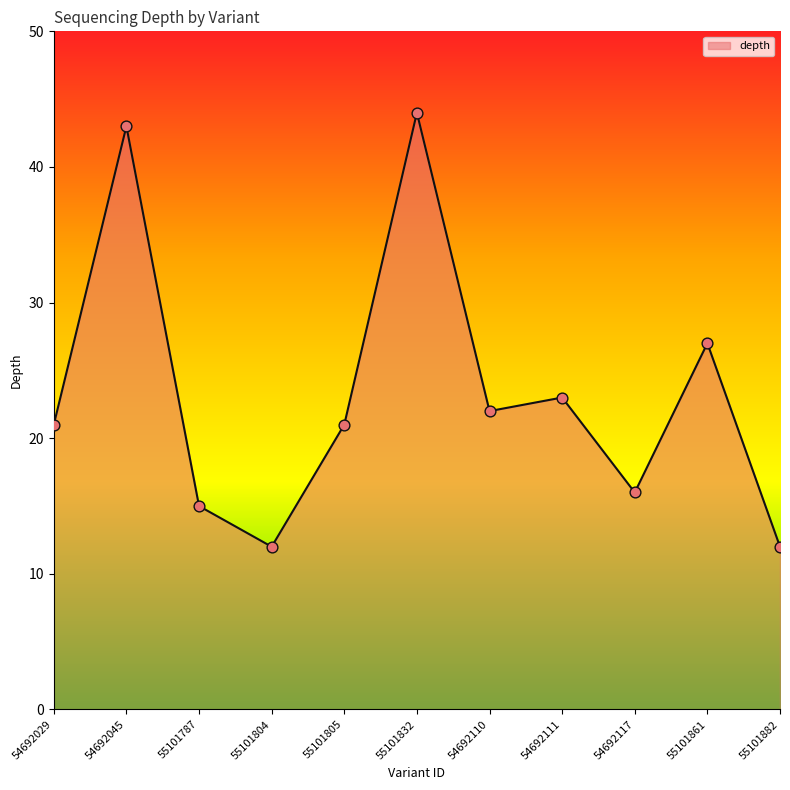

Approximately how many times larger is the value at 55101787 compared to 54692117?

0.9